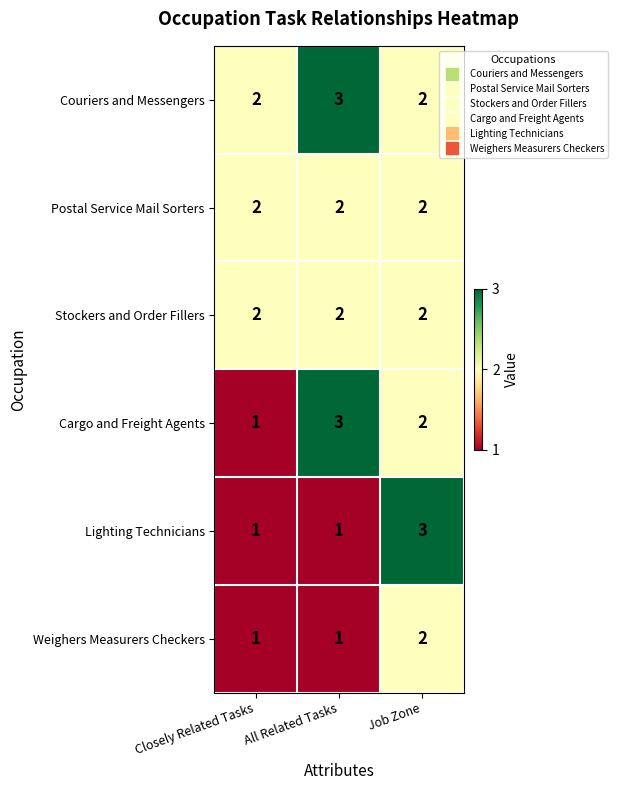

Reading left to right, extract all data points from this chart.

Couriers and Messengers: Closely Related Tasks=2	All Related Tasks=3	Job Zone=2
Postal Service Mail Sorters: Closely Related Tasks=2	All Related Tasks=2	Job Zone=2
Stockers and Order Fillers: Closely Related Tasks=2	All Related Tasks=2	Job Zone=2
Cargo and Freight Agents: Closely Related Tasks=1	All Related Tasks=3	Job Zone=2
Lighting Technicians: Closely Related Tasks=1	All Related Tasks=1	Job Zone=3
Weighers Measurers Checkers: Closely Related Tasks=1	All Related Tasks=1	Job Zone=2